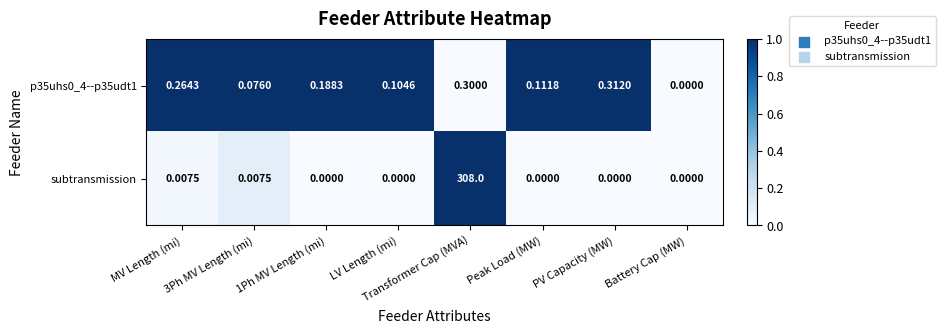

Which series changed the most between LV Length (mi) and Transformer Cap (MVA)?

subtransmission